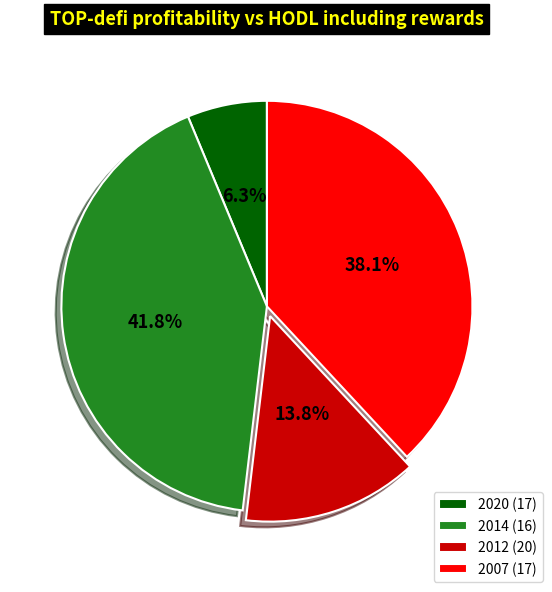

Does any single category account for the majority?

No